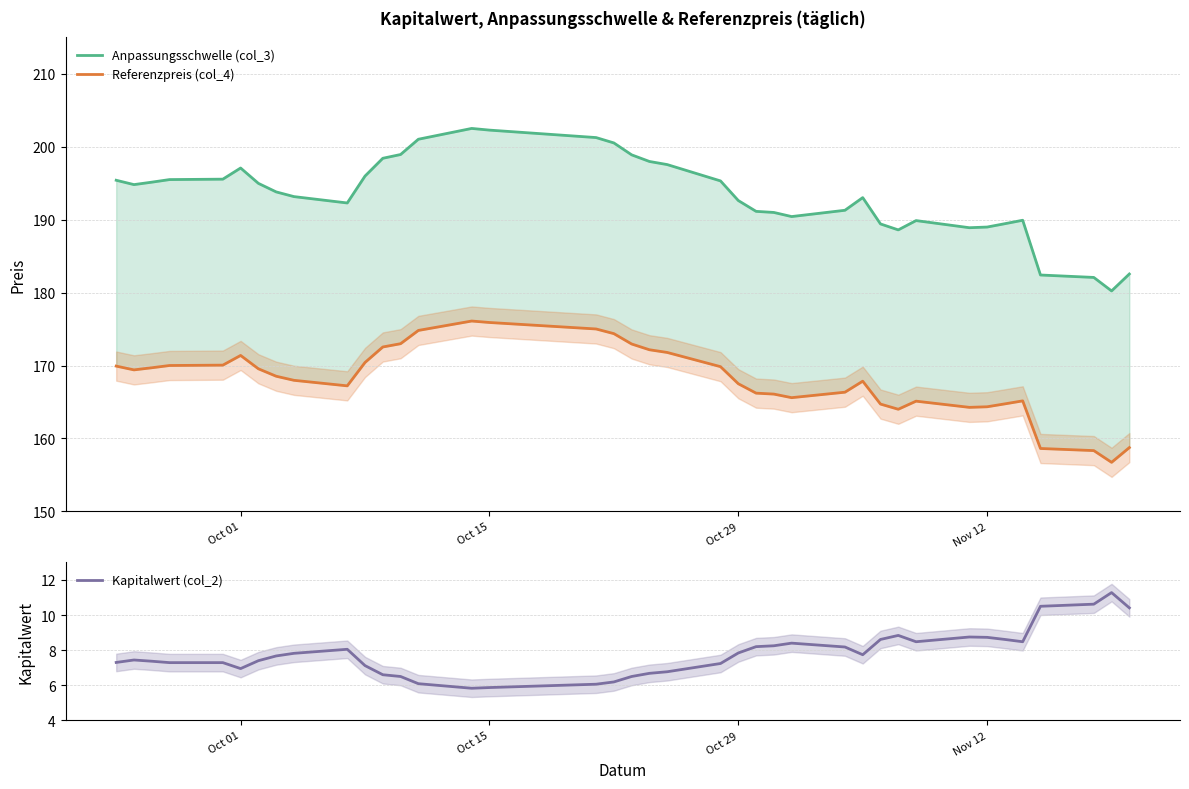

Which series has the largest total across all categories?

Anpassungsschwelle (col_3)